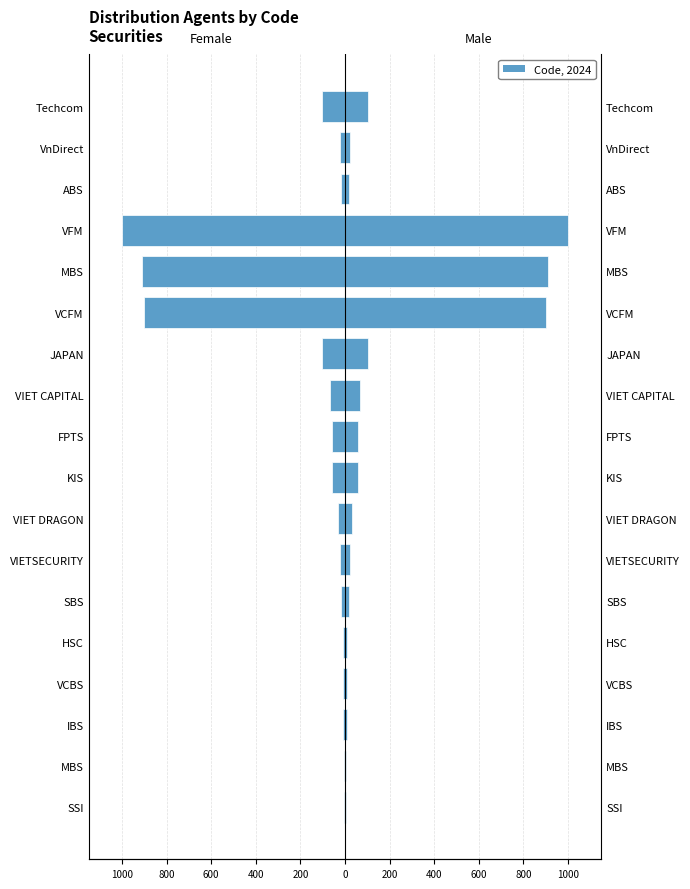

Reading left to right, transcribe all the data shown in this chart.

Female: -3	-5	-7	-9	-11	-17	-23	-33	-57	-58	-68	-101	-900	-909	-999	-18	-21	-105
Male: 3	5	7	9	11	17	23	33	57	58	68	101	900	909	999	18	21	105